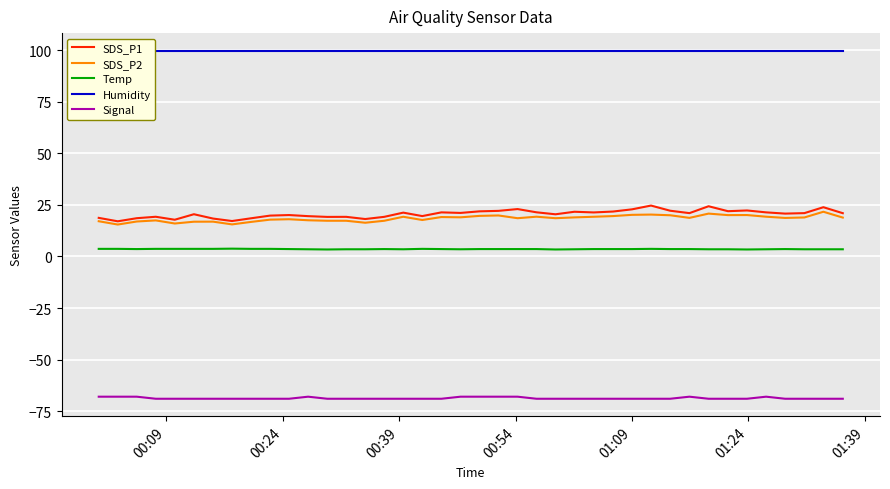

How many distinct data groups are displayed?

5